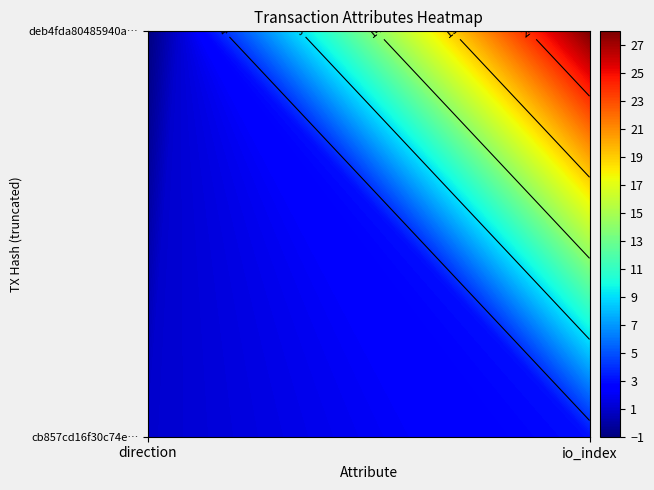

What is the total value across all series at 1?

31